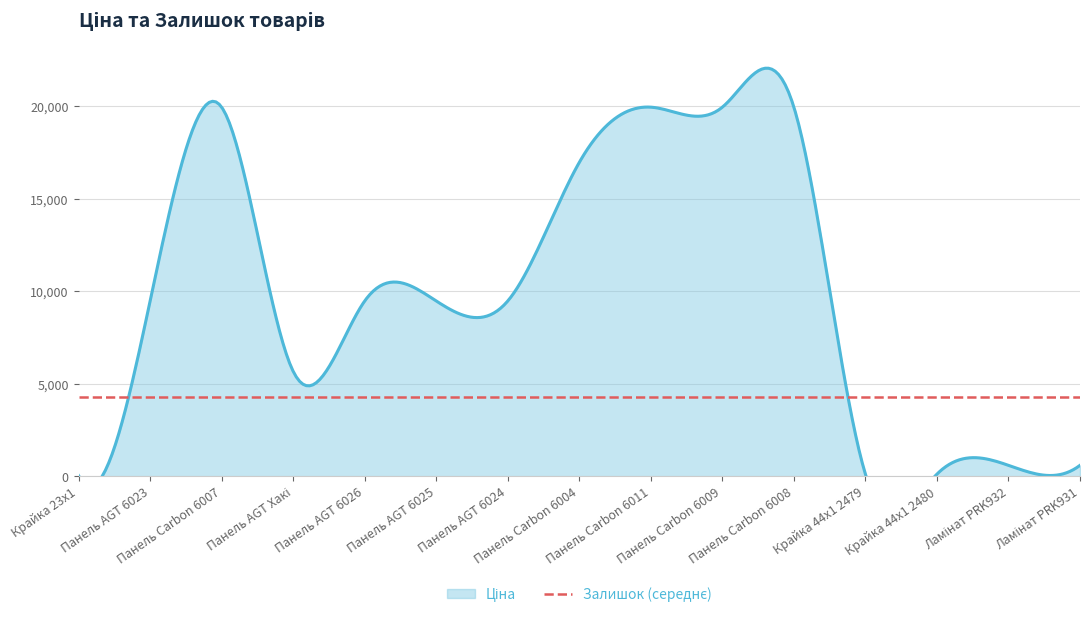

Which series has the widest spread of values?

Ціна